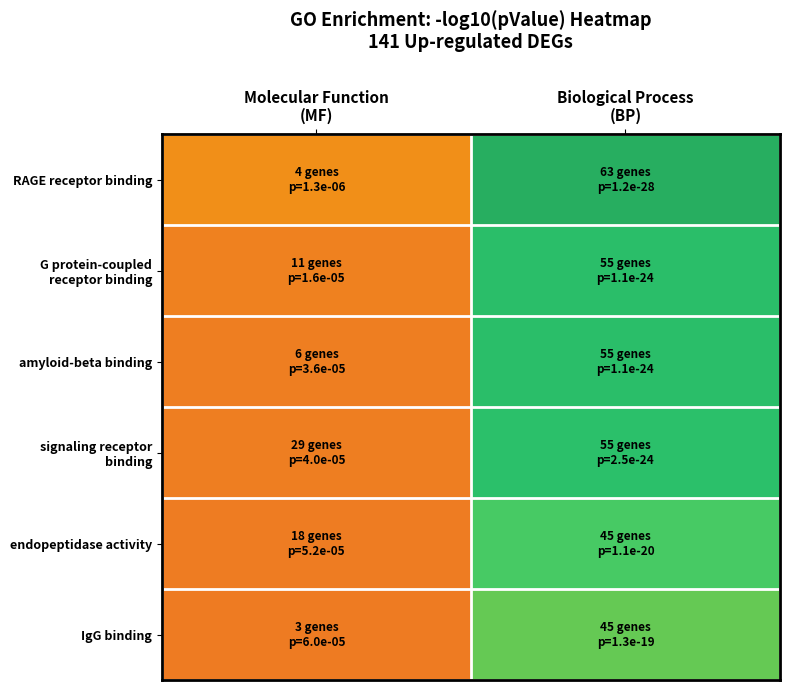

Which series has the largest total across all categories?

RAGE receptor binding